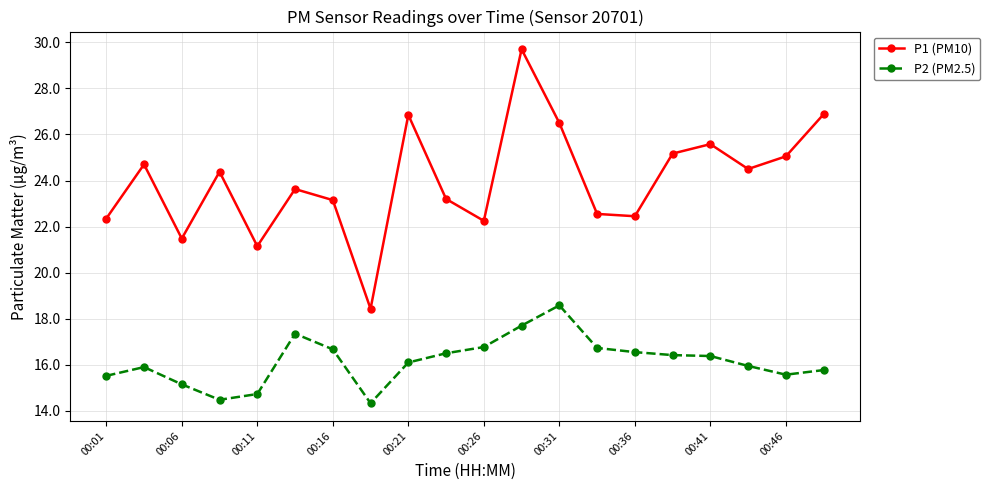

What is the greatest value displayed?

29.7